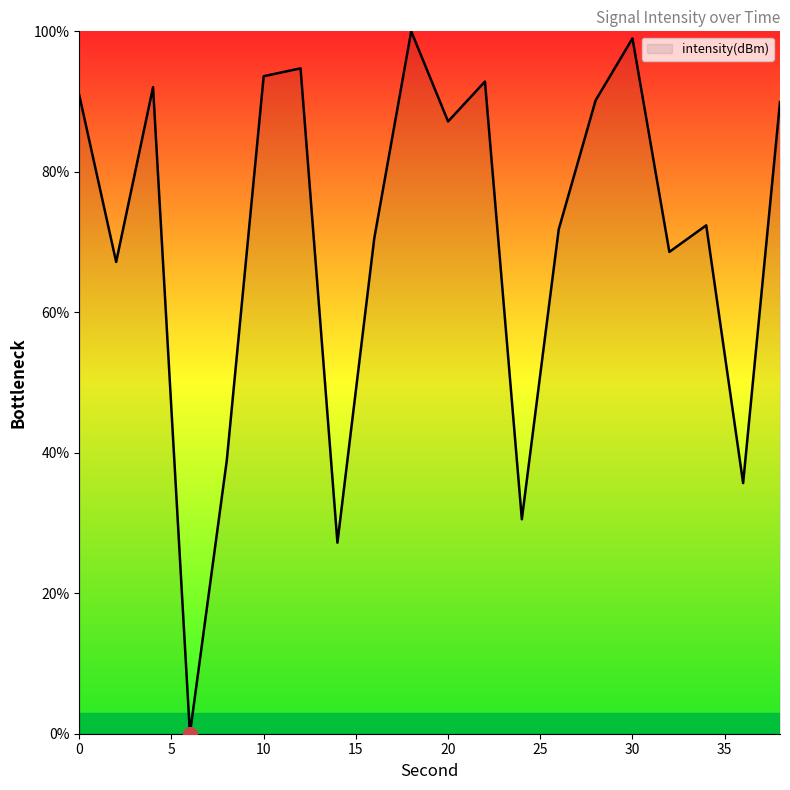

What is the difference between the maximum and minimum values?

100.0